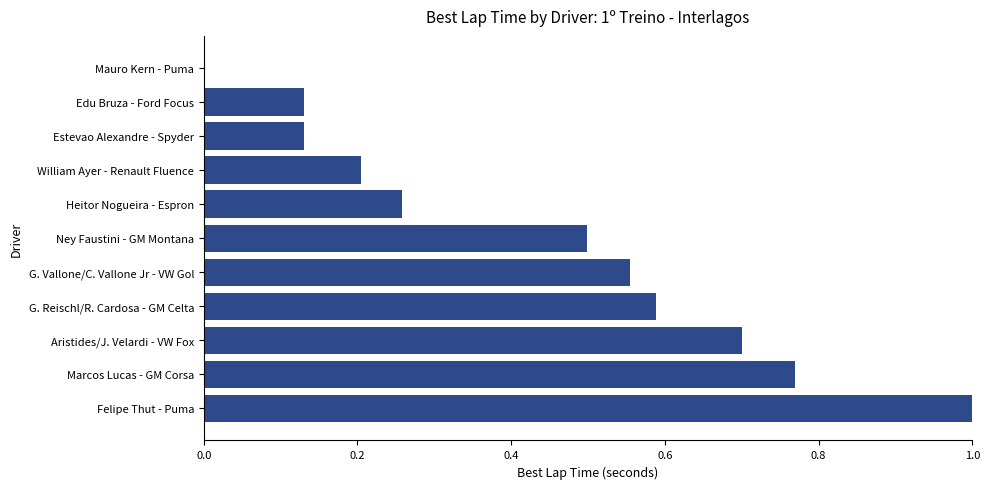

What is the change in value from Ney Faustini - GM Montana to Edu Bruza - Ford Focus?

-0.4